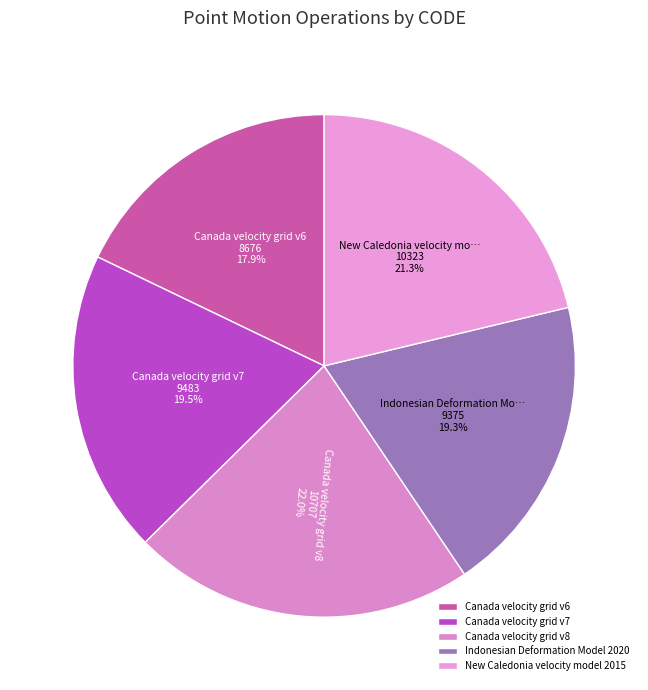

What percentage is the Canada velocity grid v8 slice, to the nearest percent?

22%